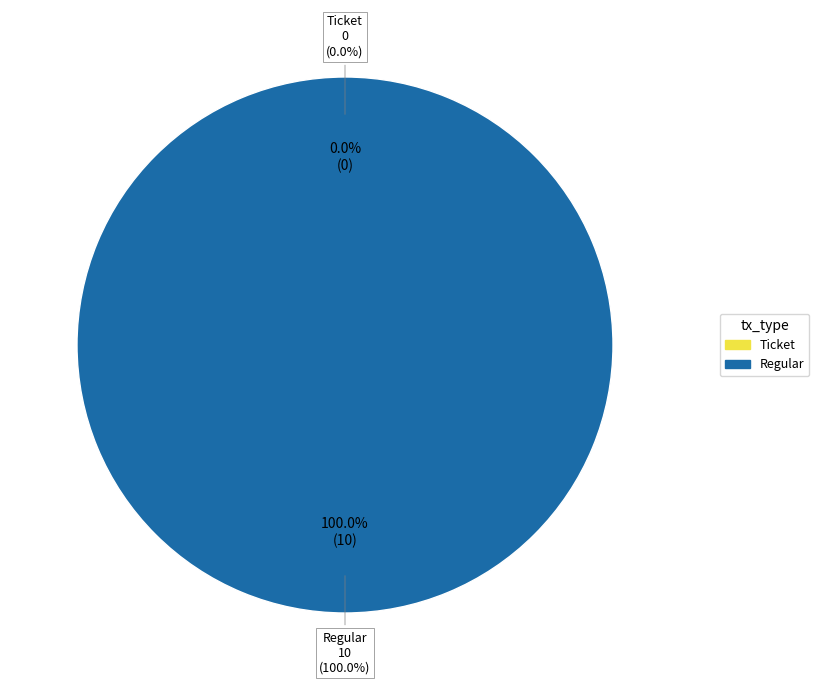

Rank the categories by value from lowest to highest.

Ticket, Regular